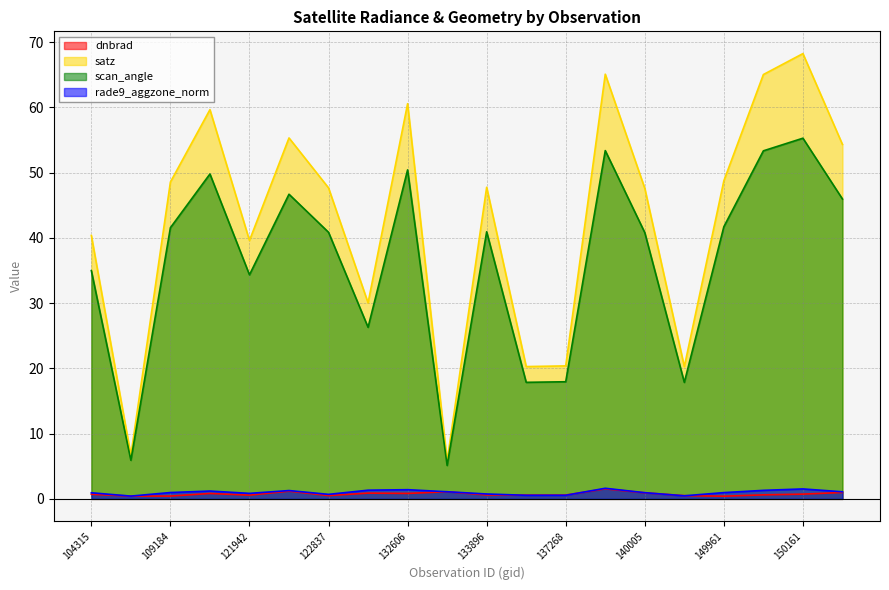

What is the difference between the highest and lowest values at 122463?

54.1